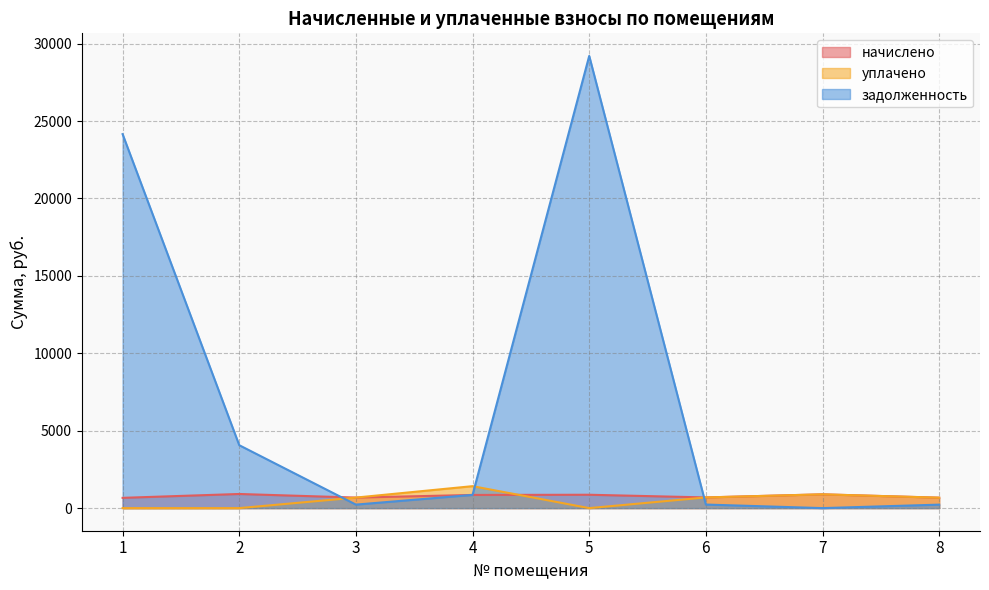

In задолженность, how many points are higher than both neighbors (excluding endpoints)?

1